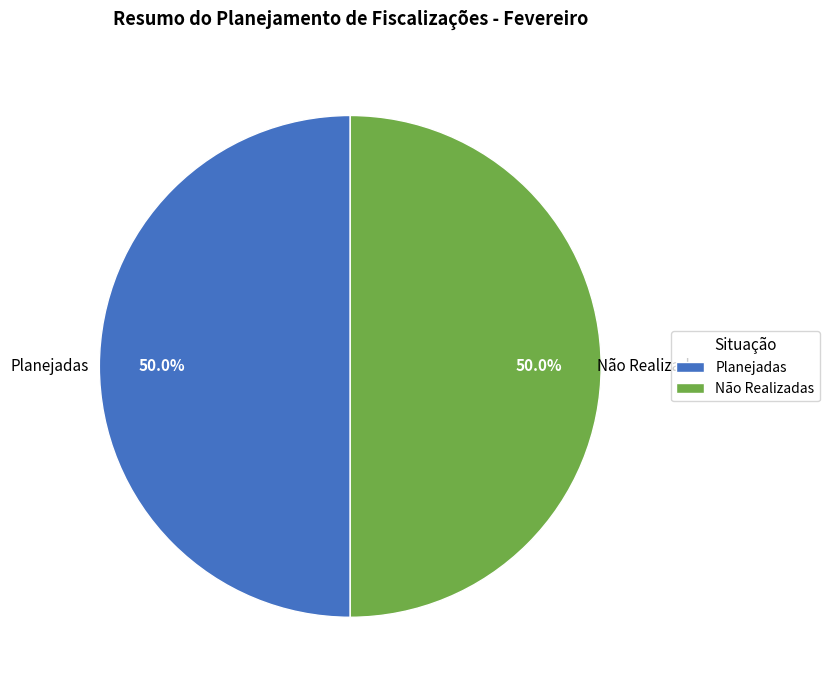

Count the number of slices in the pie.

2